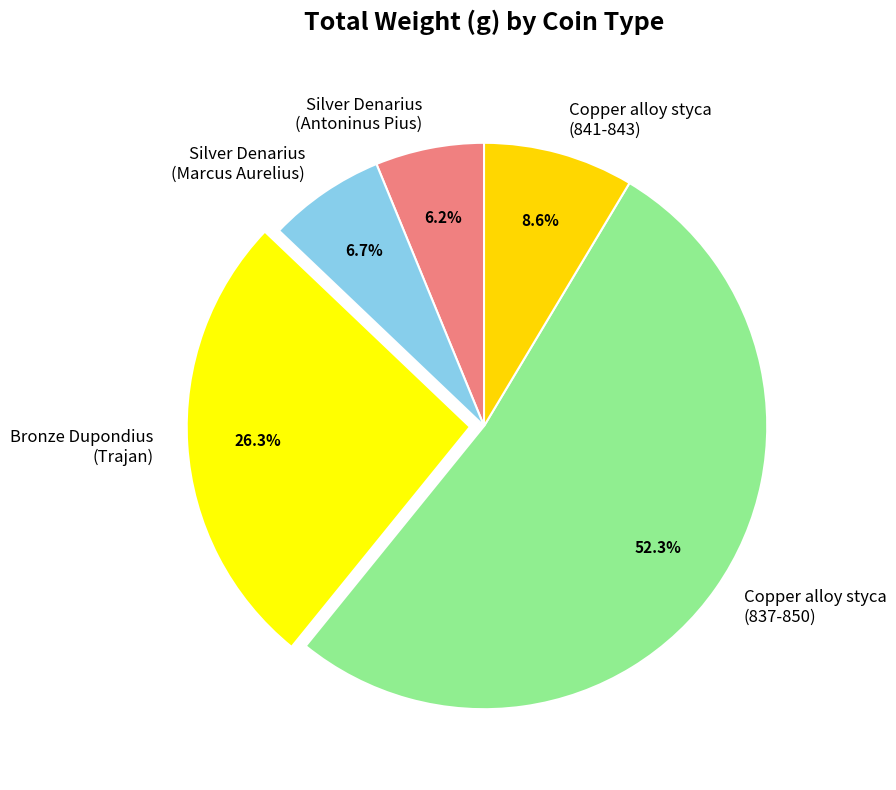

To the nearest percent, what is the difference between the largest and smallest slice percentages?

46%